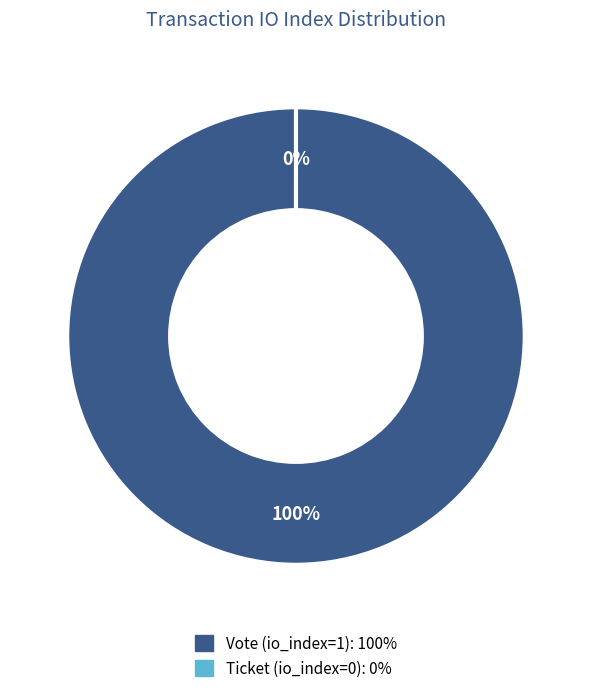

What percentage is the Vote (io_index=1) slice, to the nearest percent?

100%